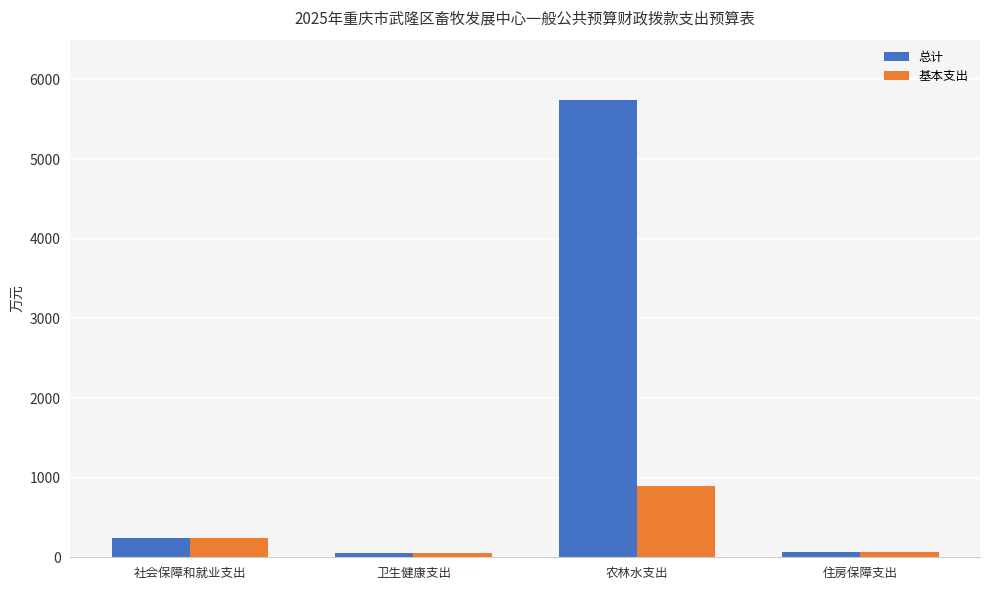

Rank the series by their maximum value, from lowest to highest.

基本支出, 总计